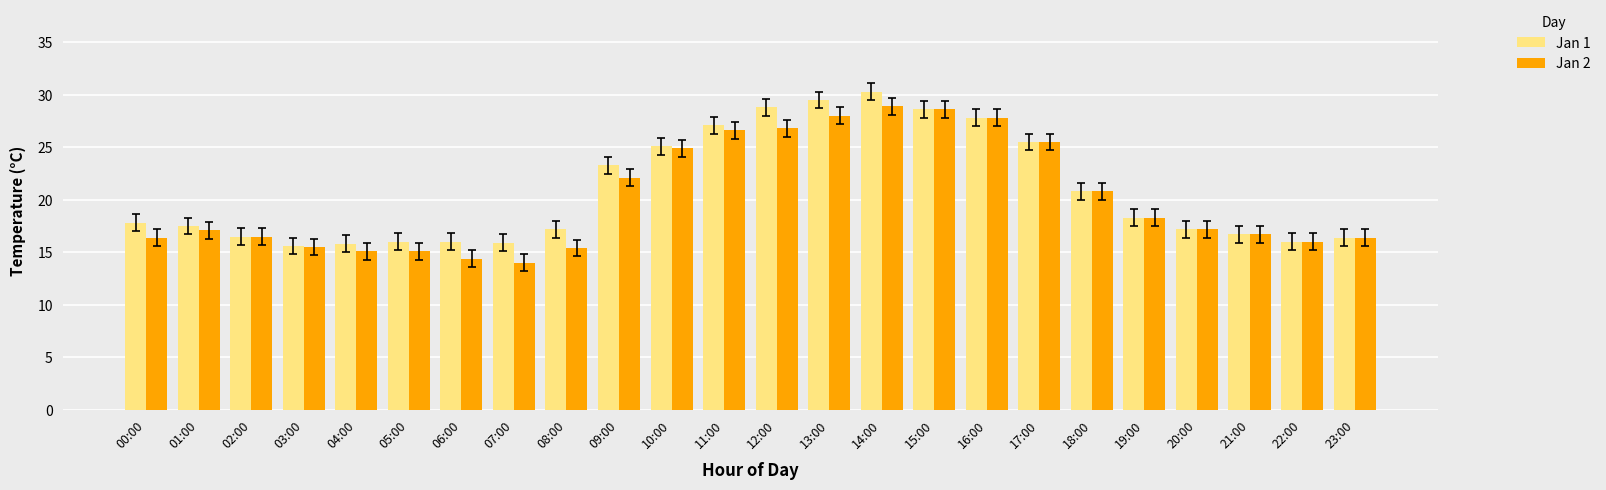

Rank the series by their average value, from highest to lowest.

Jan 1, Jan 2